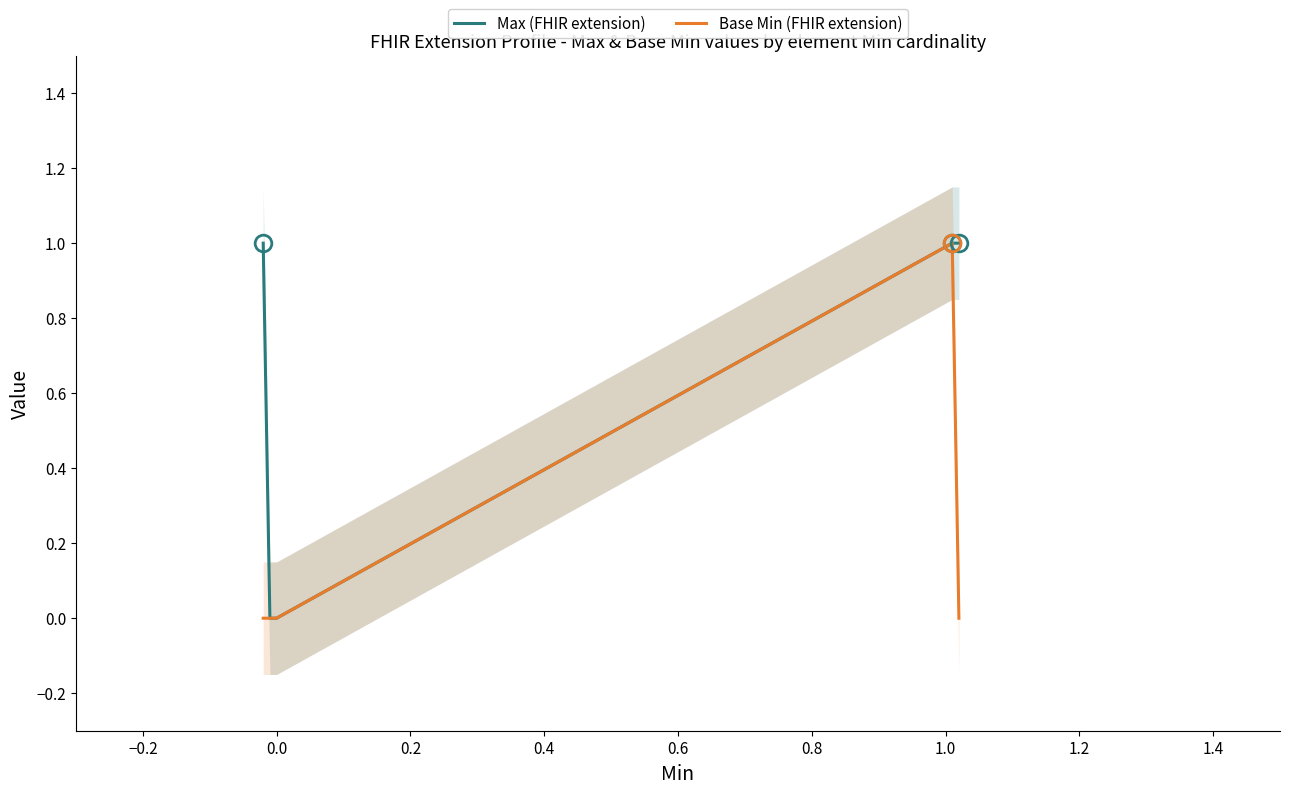

Is this an area chart (filled region under the line)?

No